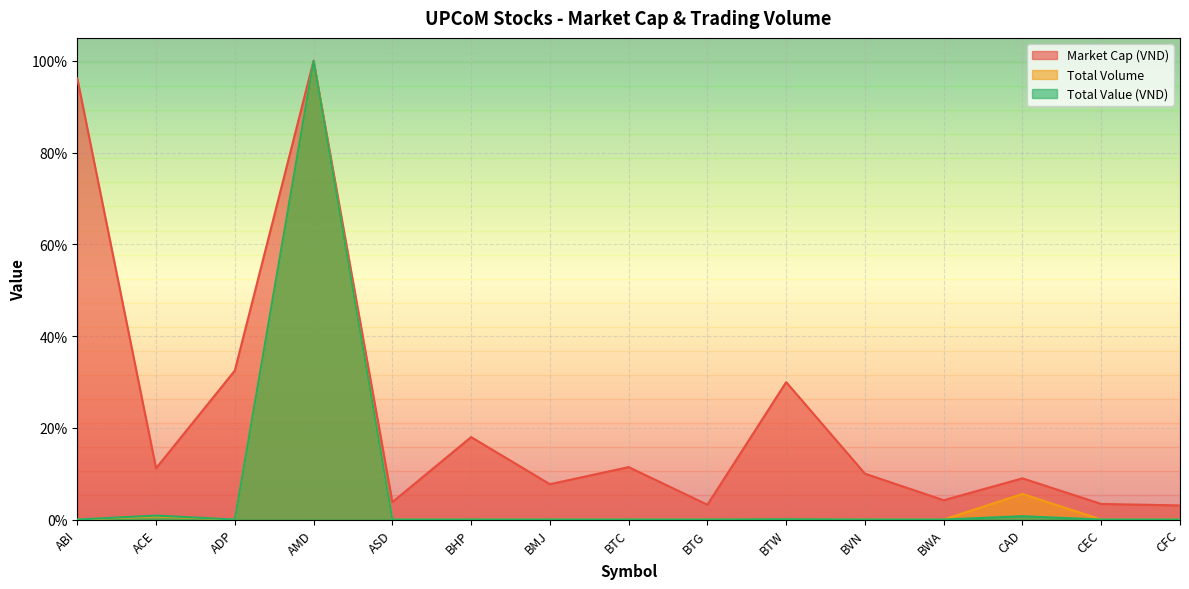

What is the sum of all Market Cap (VND) values?

3.4